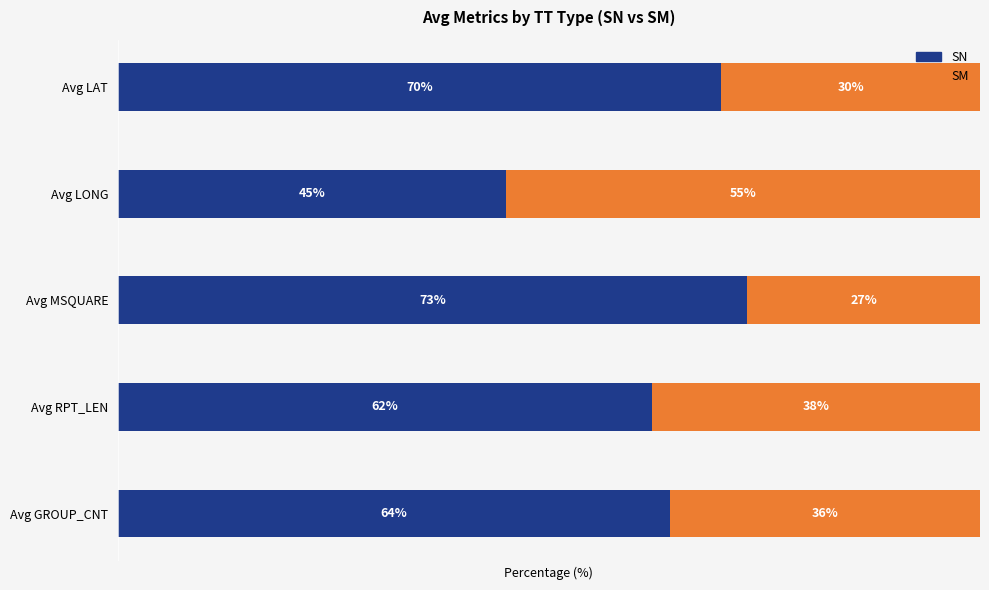

At which label does SN reach its minimum?

Avg LONG